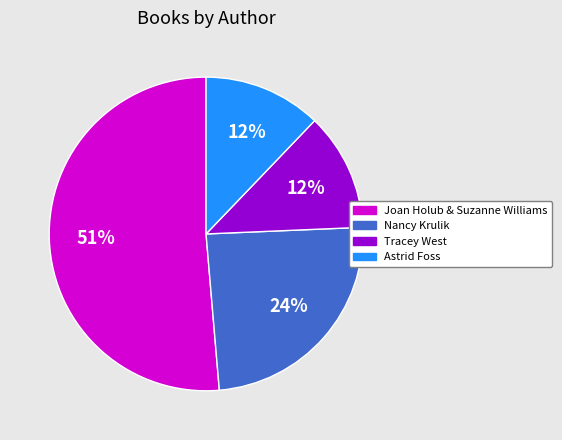

To the nearest percent, what is the combined percentage of Tracey West and Joan Holub & Suzanne Williams?

64%